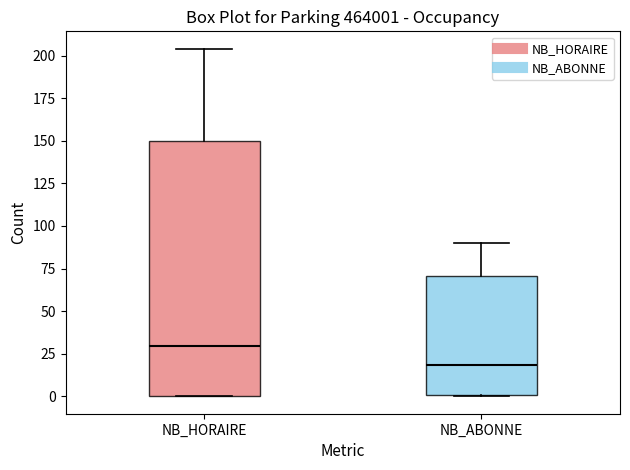

Which box is the tallest, from its lower edge to its upper edge?

NB_HORAIRE